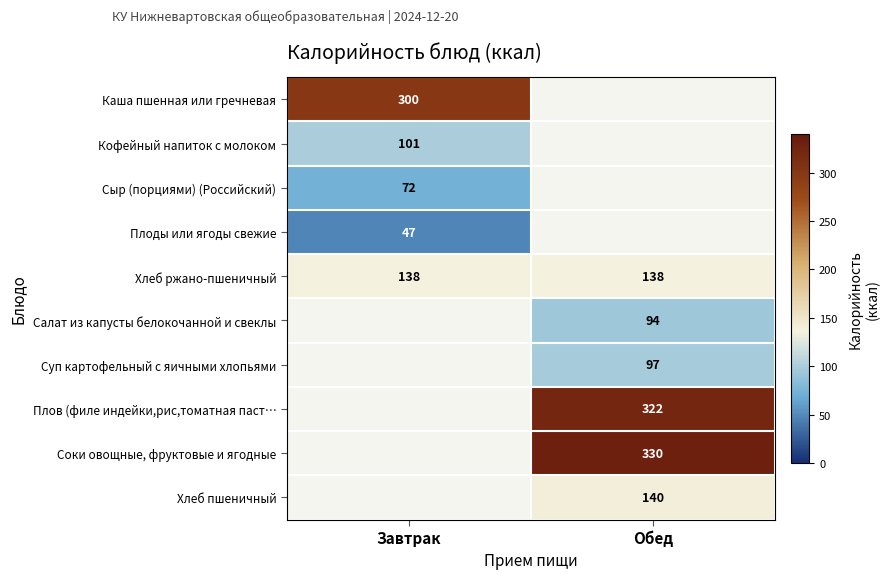

Is it true that Кофейный напиток с молоком equals 164 at Завтрак?

False